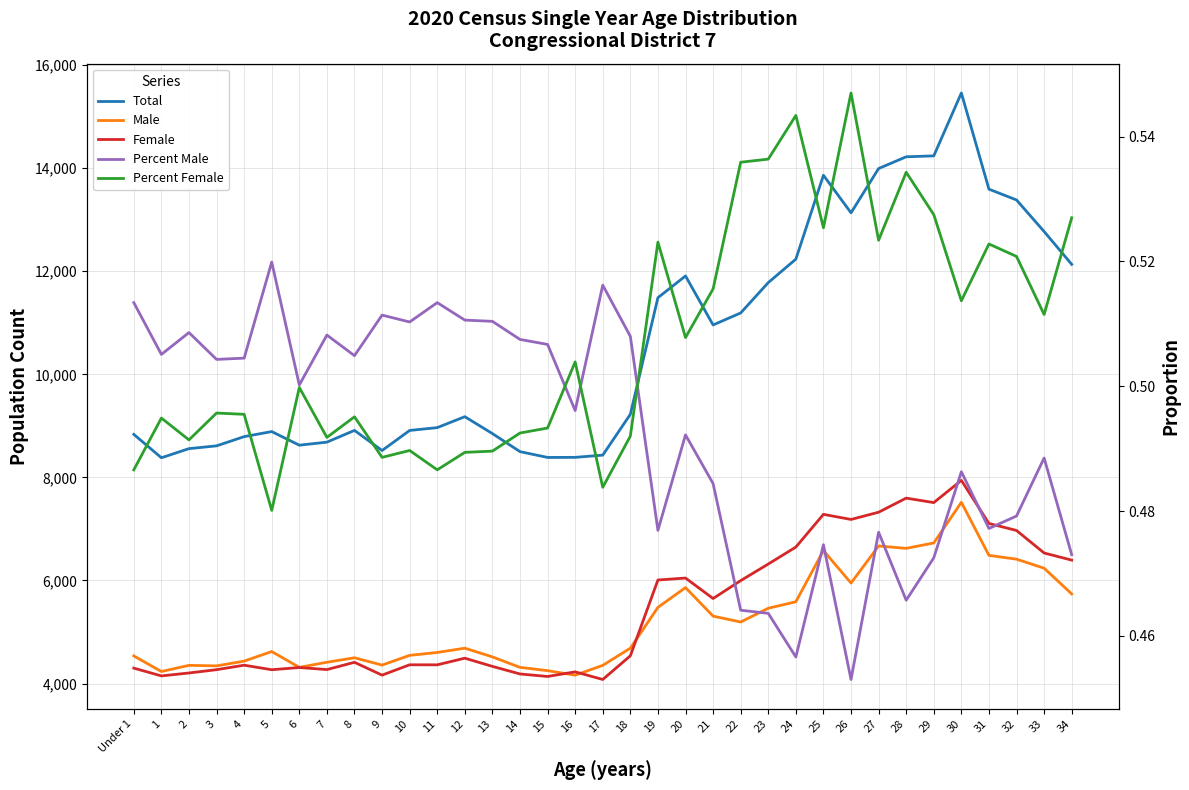

Read the Percent Female value at 28.

0.5